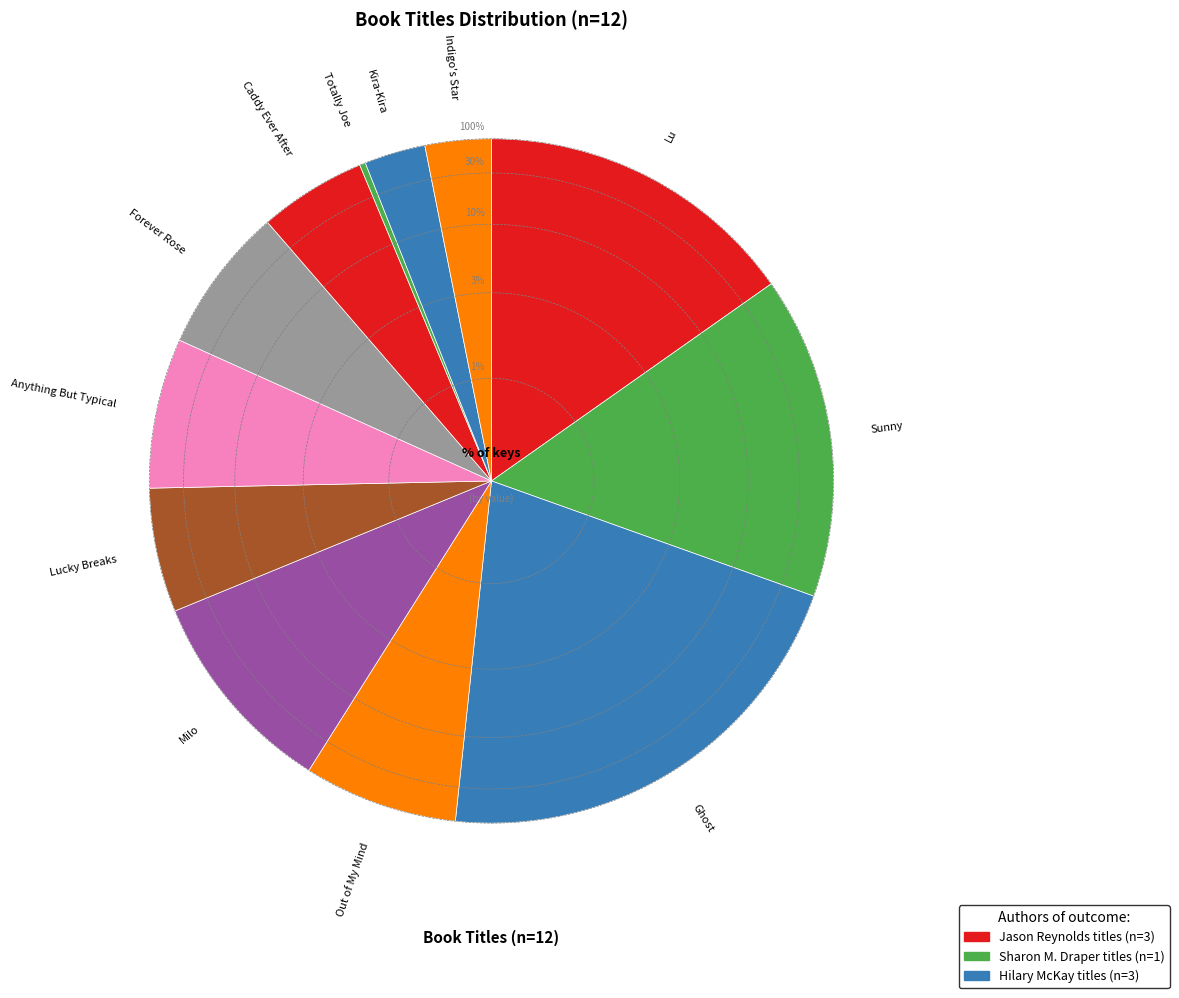

Is it true that Forever Rose is 1% of the pie?

False